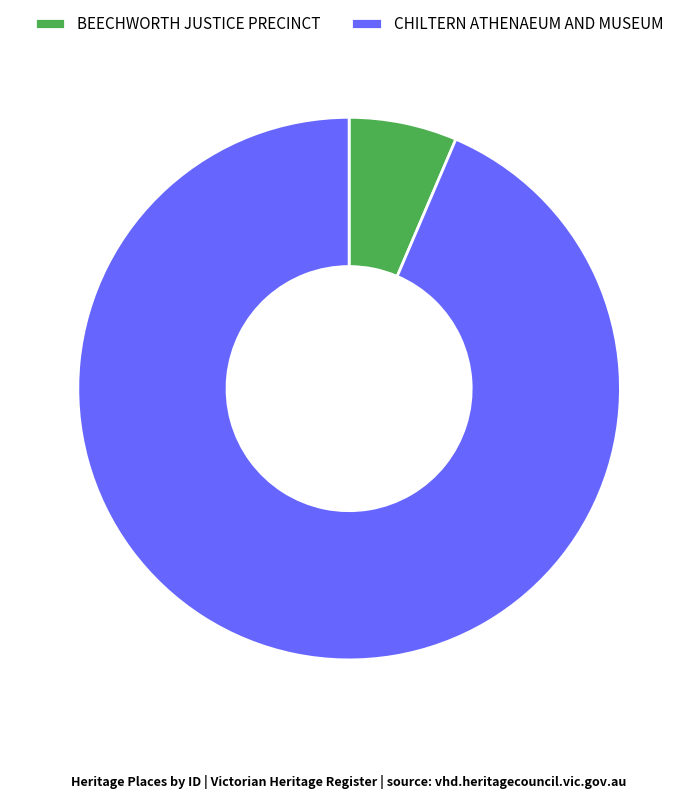

The BEECHWORTH JUSTICE PRECINCT slice represents 6% of the pie. True or false?

True